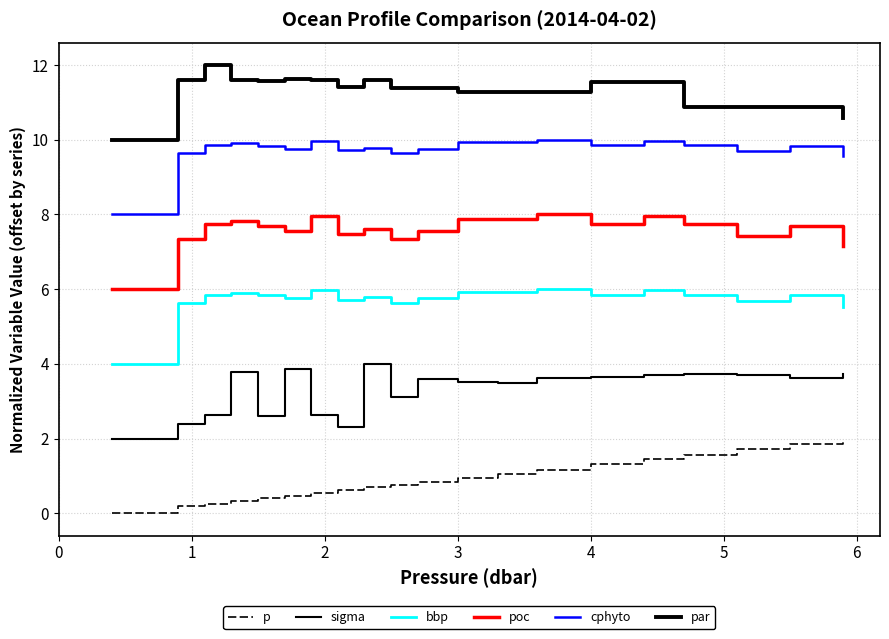

List the series in order of their overall mean, highest first.

par, cphyto, poc, bbp, sigma, p